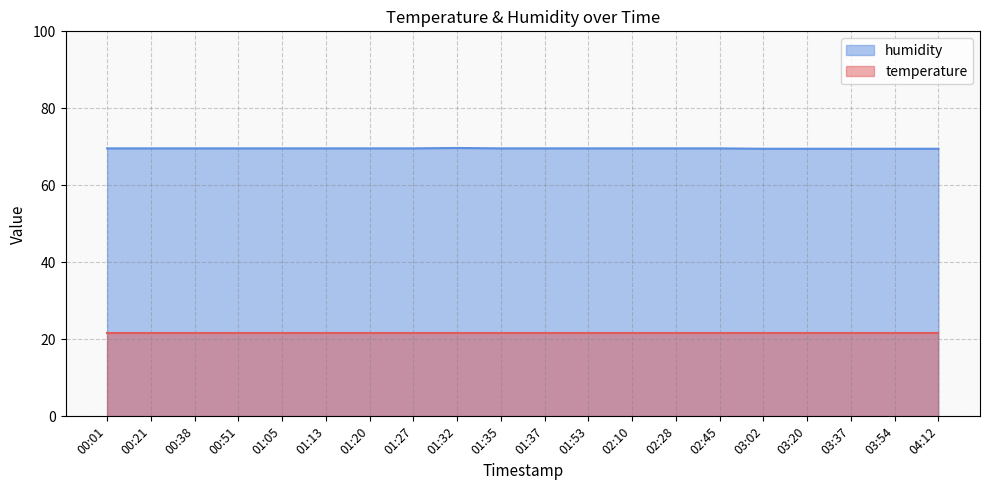

Count the values in the range 69 to 70.

20